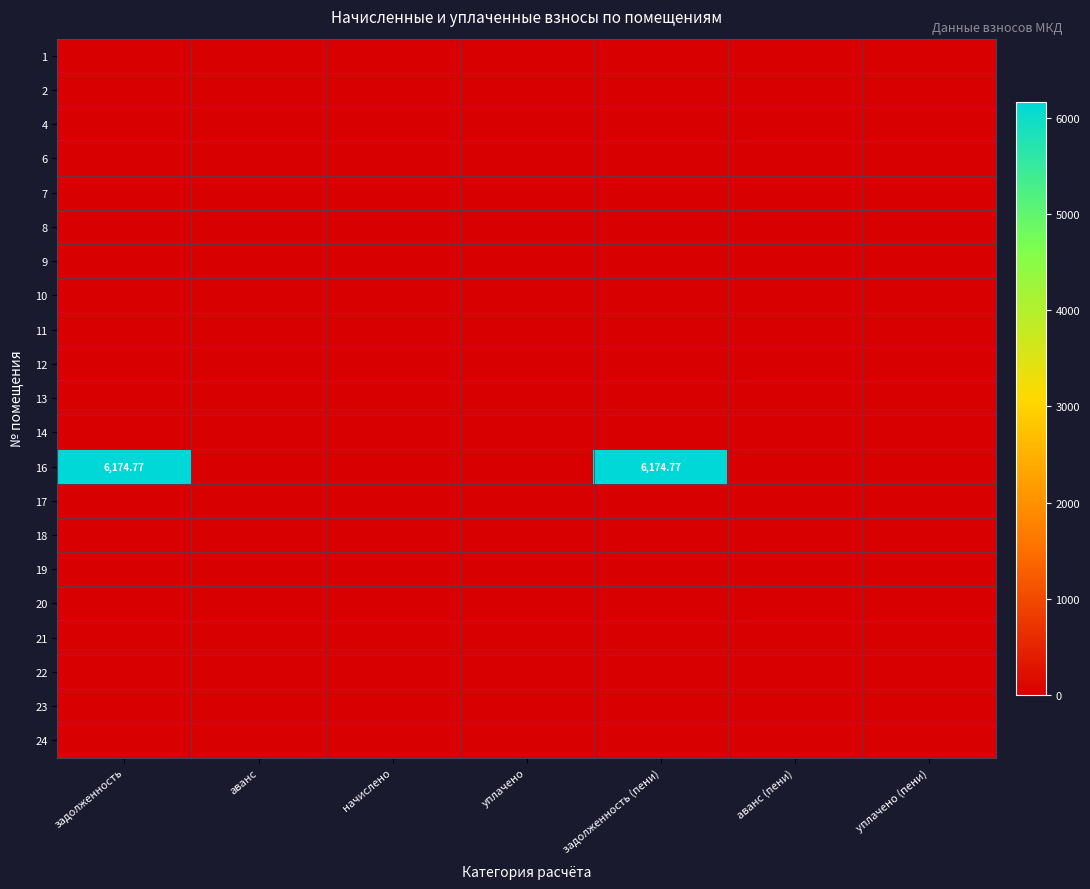

Between задолженность and аванс (пени), which is larger?

задолженность